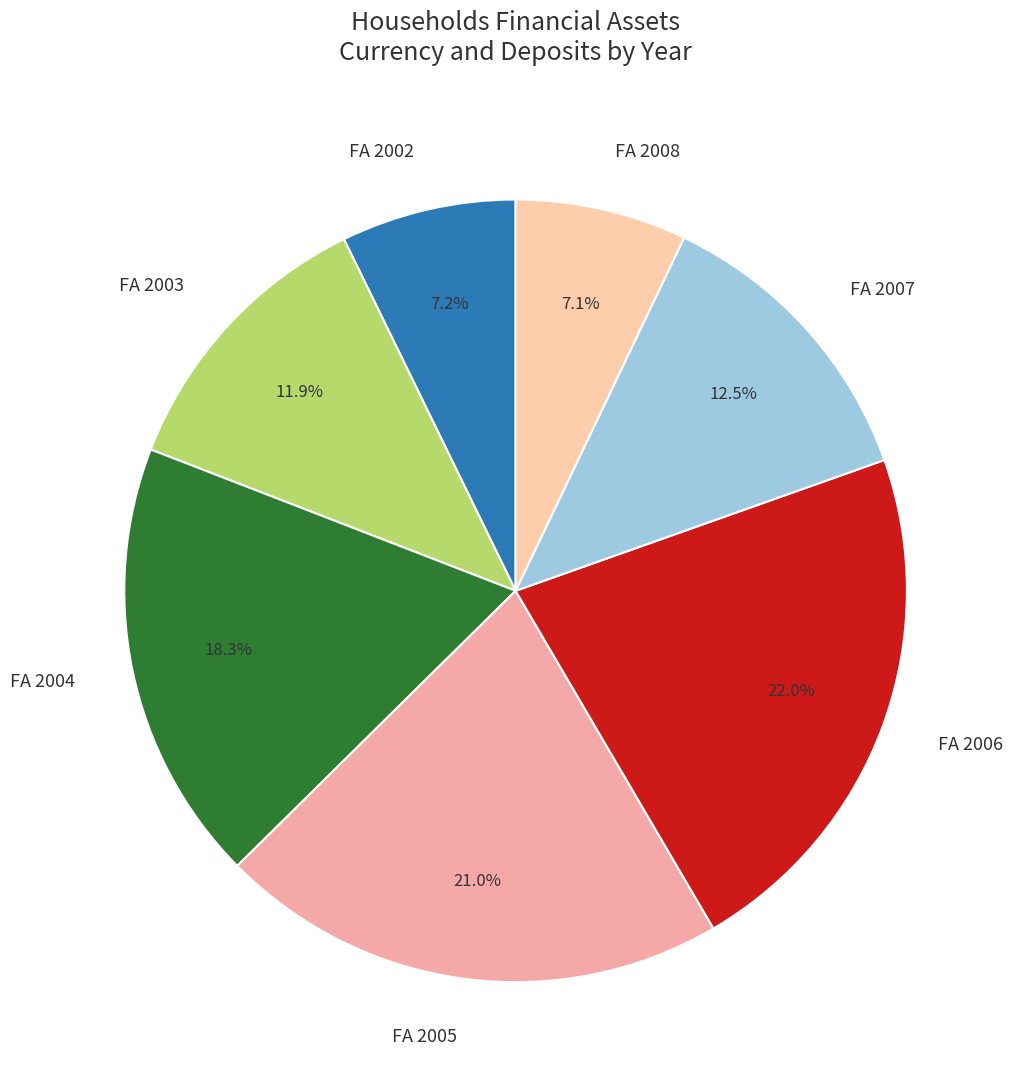

Between FA 2006 and FA 2005, which is larger?

FA 2006